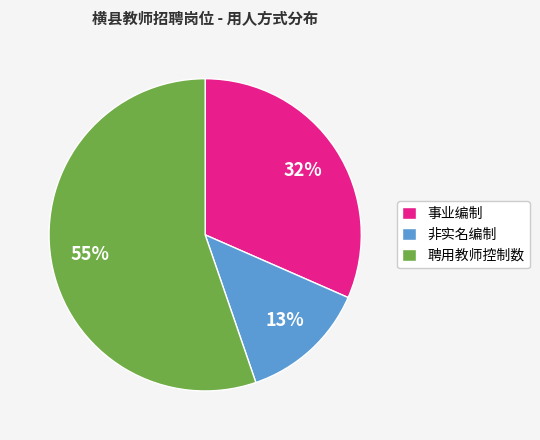

The 事业编制 slice represents 41% of the pie. True or false?

False